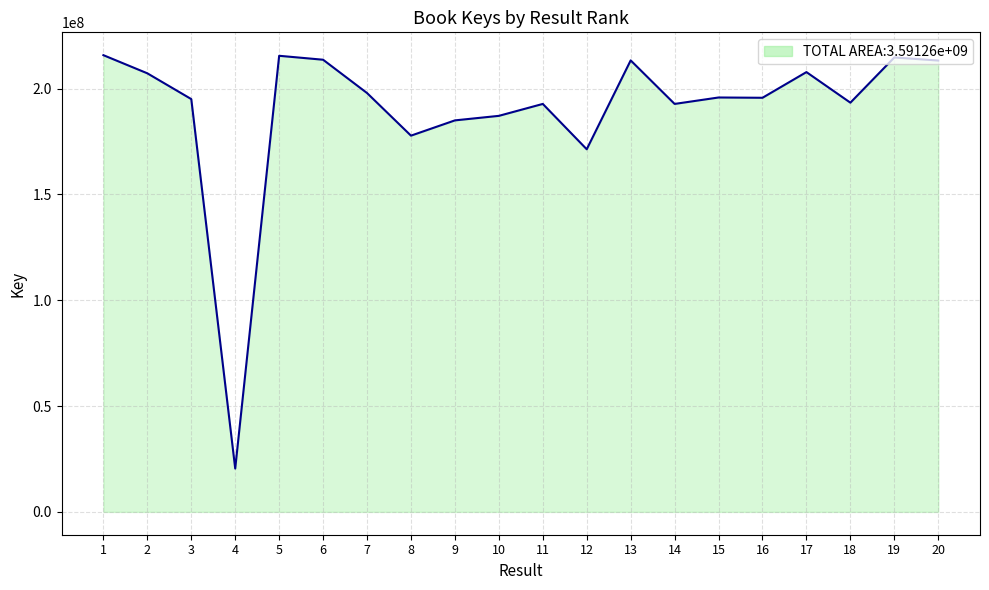

True or false: the data shows 195020350 at 3.

True